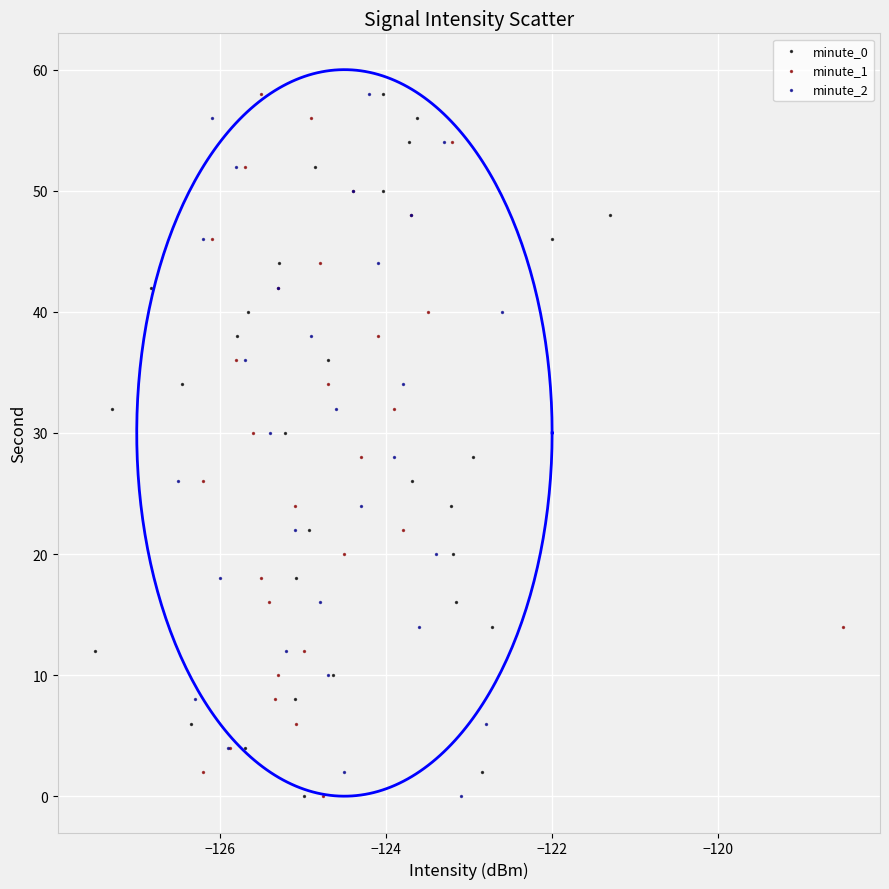

What are all the series names shown in the legend?

minute_0, minute_1, minute_2